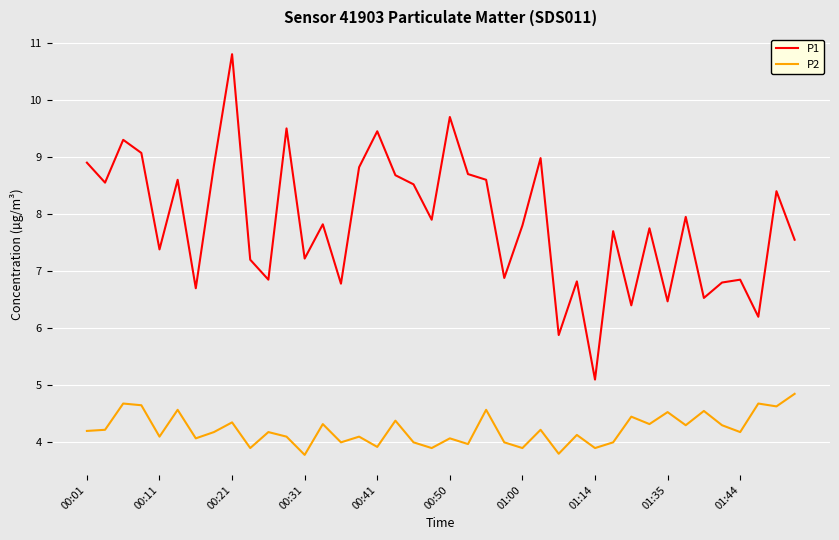

Which series has the widest spread of values?

P1